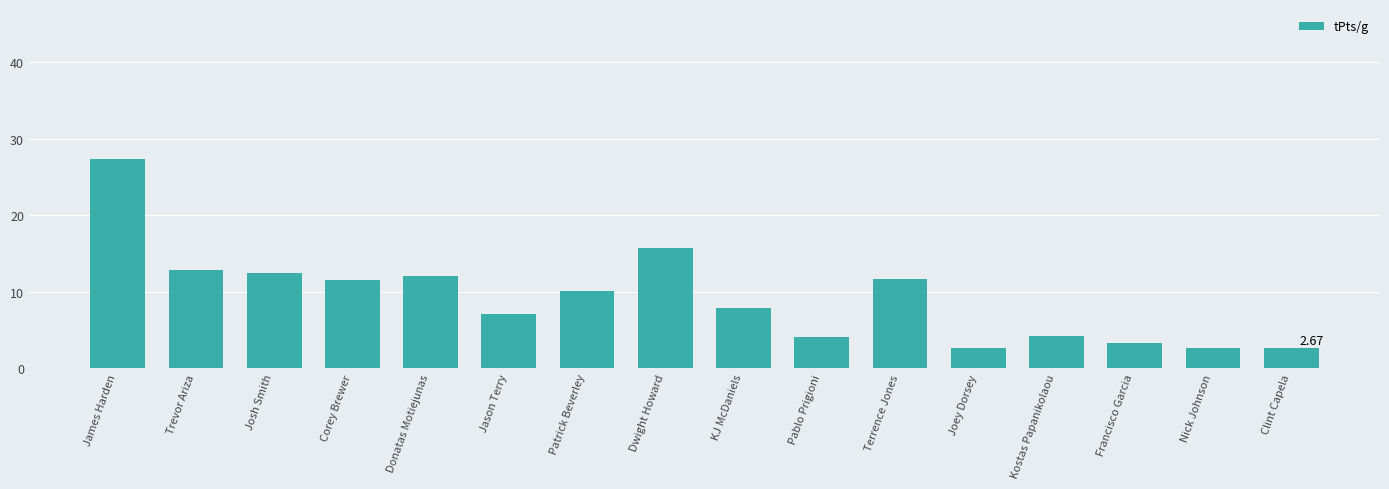

The chart shows a value of 3.2 at Francisco Garcia. True or false?

True